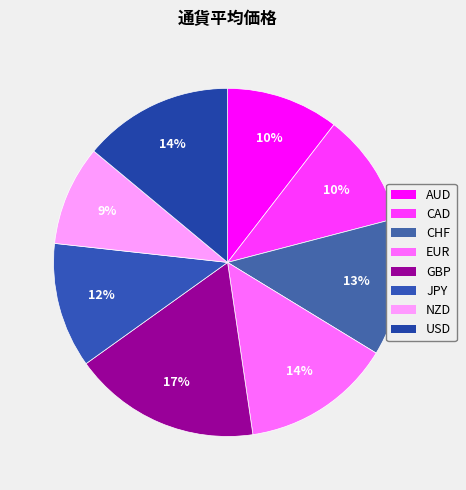

Rank the categories by value from lowest to highest.

NZD, AUD, CAD, JPY, CHF, EUR, USD, GBP